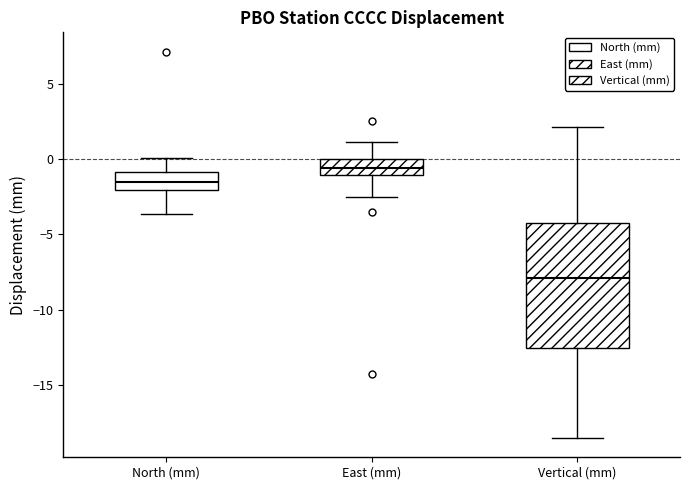

Where does the lower whisker of the box for Vertical (mm) end on the y-axis? The values are not printed on the chart, so give them approximately, as read against the axis.

-18.5